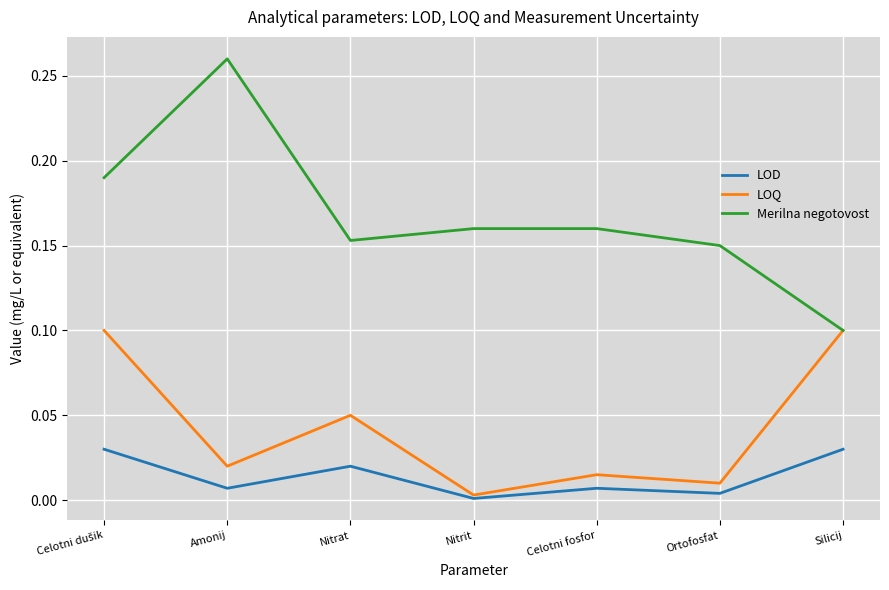

At how many categories does at least one series exceed 0?

7